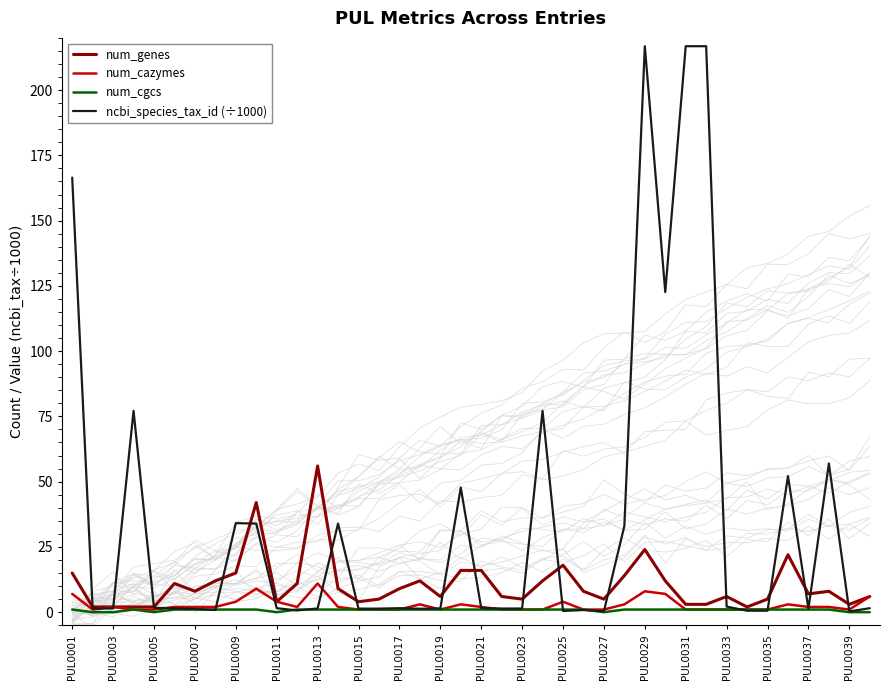

What is the sum of all num_genes values?

428.0